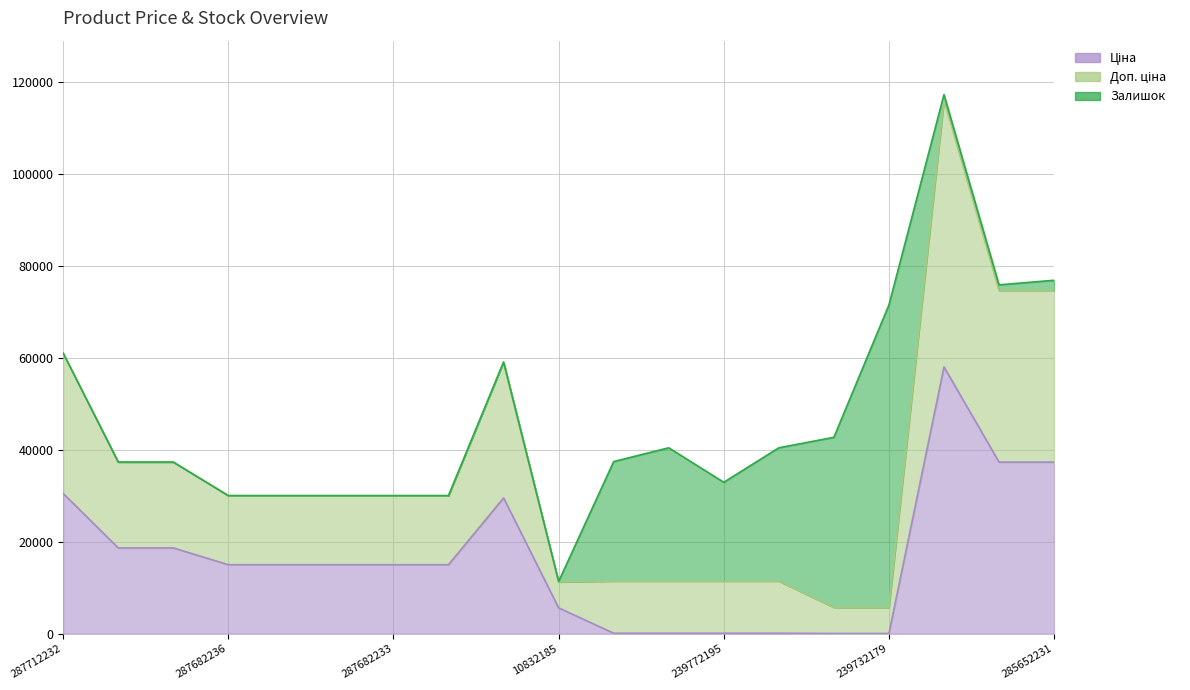

What is the lowest value of the Доп. ціна series?

5723.7